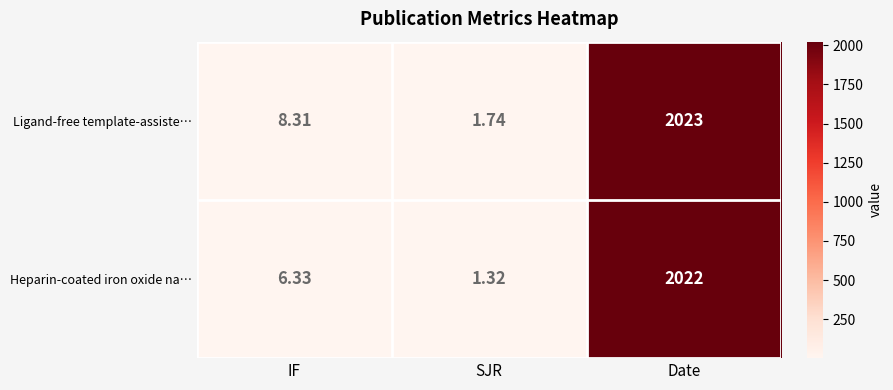

Which category has the lowest value in the Ligand-free template-assiste… series?

SJR